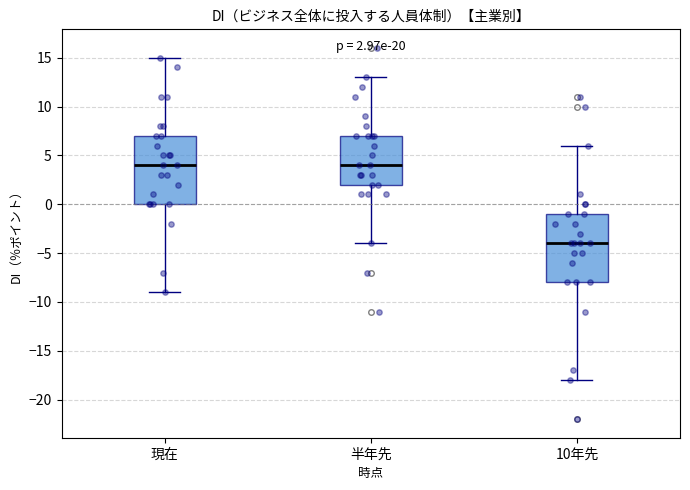

Which box has the lowest median line?

10年先